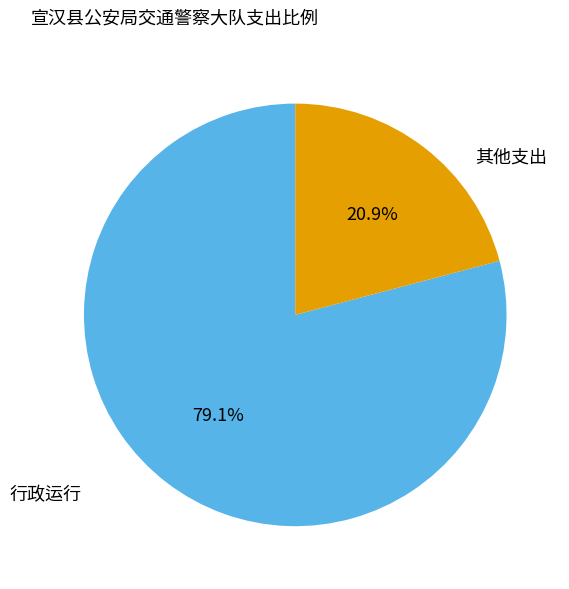

Count the number of slices in the pie.

2